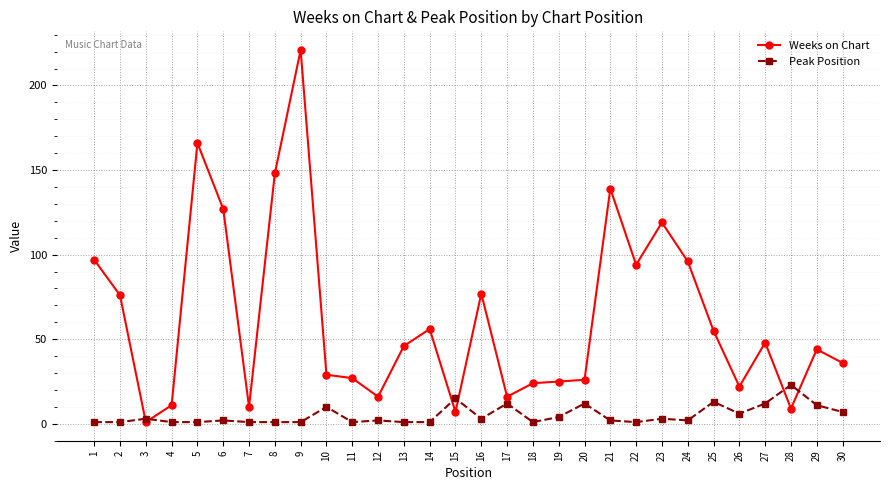

At which category does Weeks on Chart reach its first local peak?

5